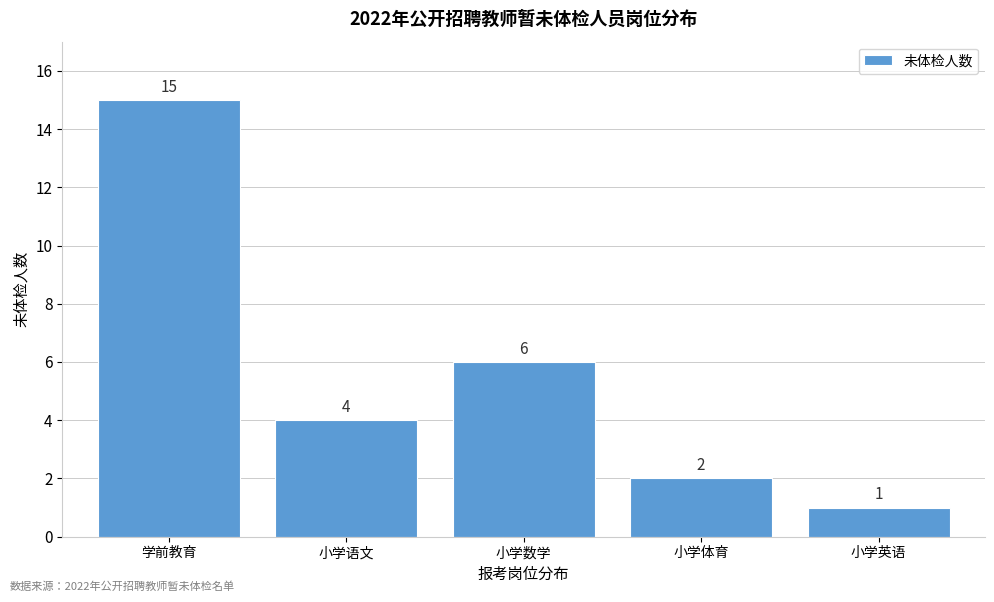

Reading left to right, extract all data points from this chart.

15	4	6	2	1